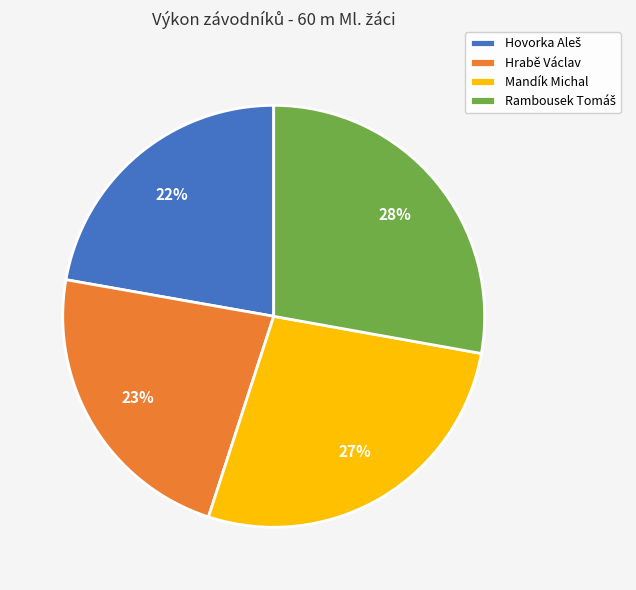

Is it true that Hrabě Václav is 12% of the pie?

False